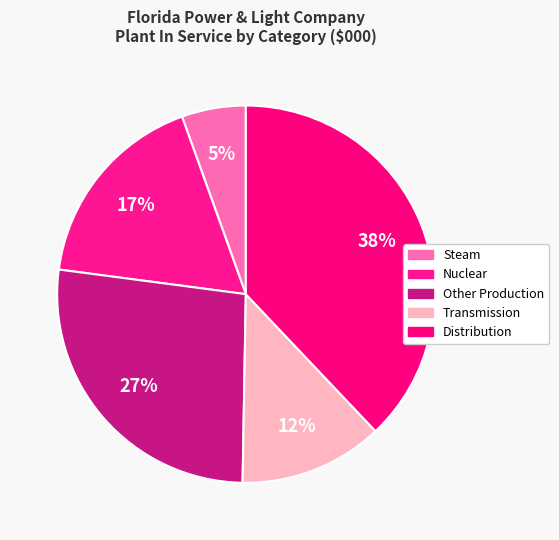

How many slices are in this pie chart?

5